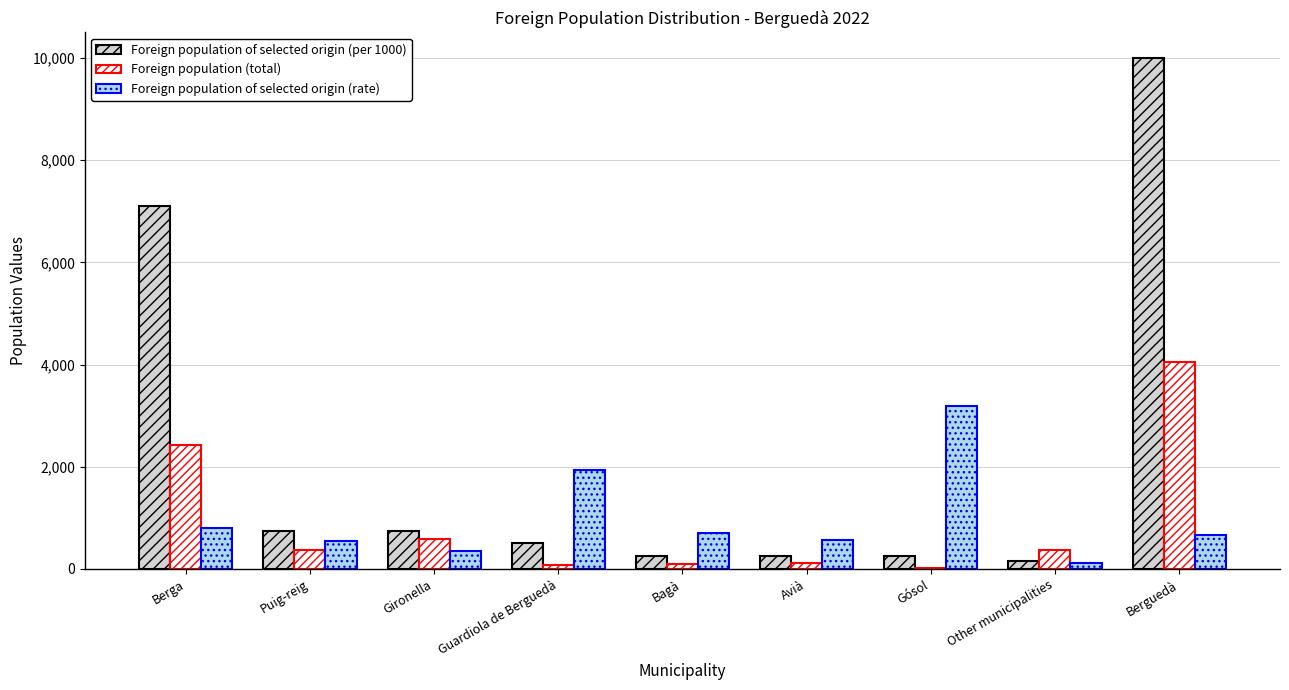

What is the maximum value for Foreign population of selected origin (rate)?

3182